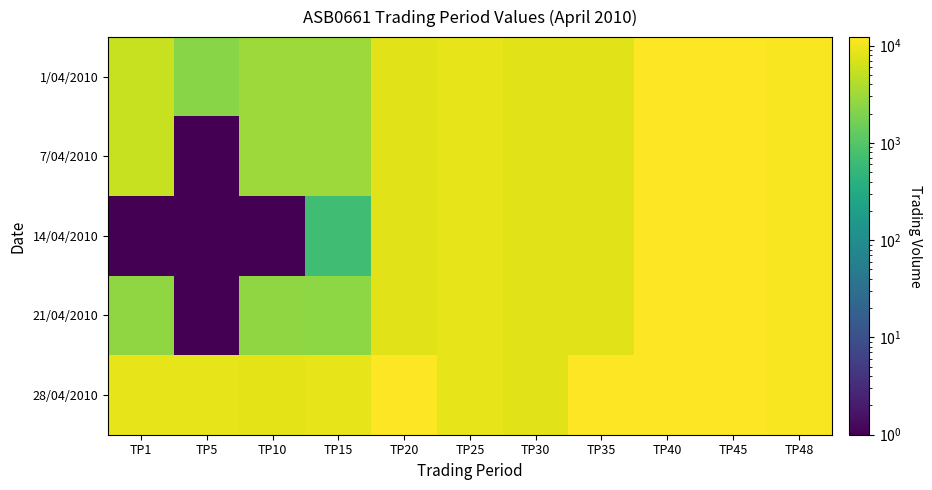

How many series are shown in this chart?

5